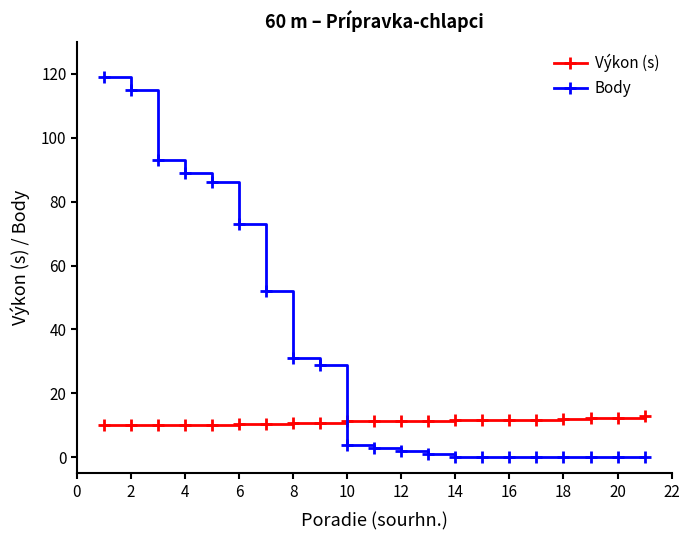

Rank the series by their maximum value, from lowest to highest.

Výkon (s), Body